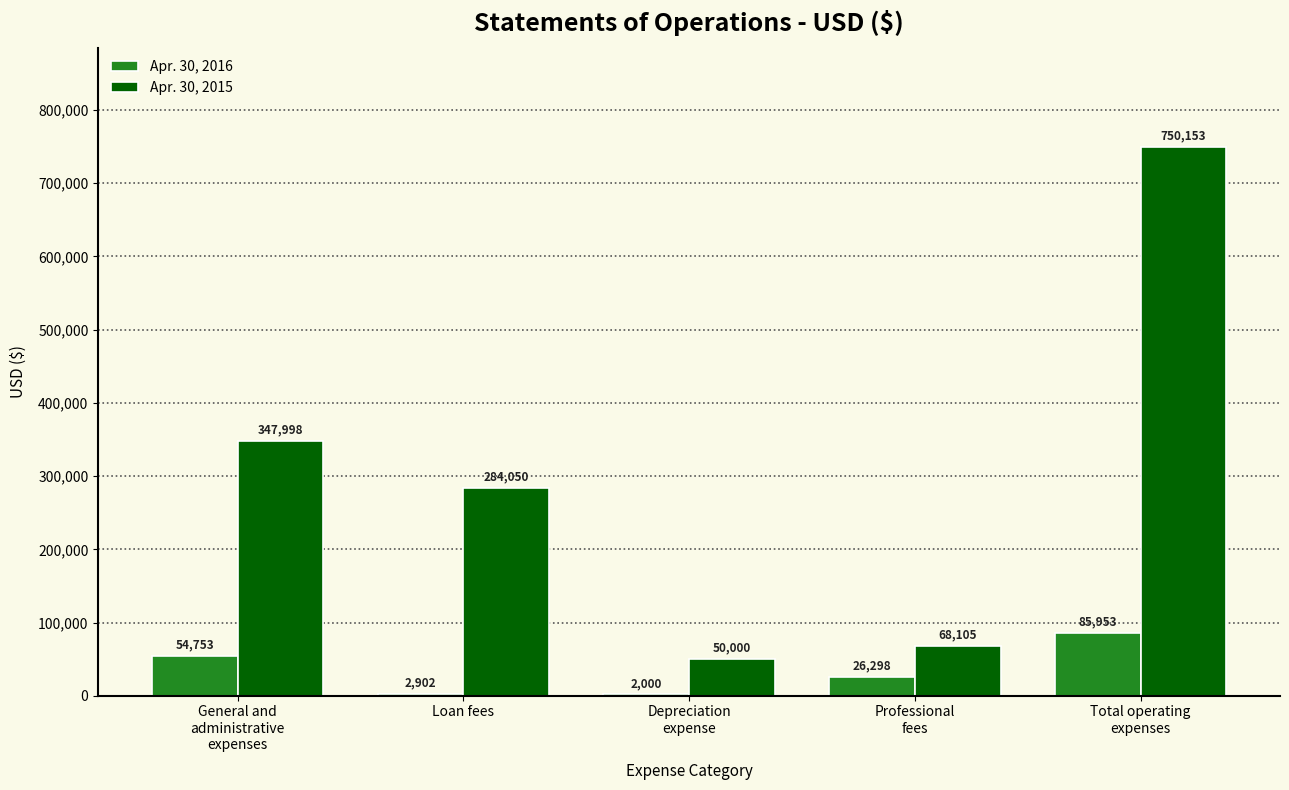

Is it true that Apr. 30, 2015 equals 182503 at Loan fees?

False